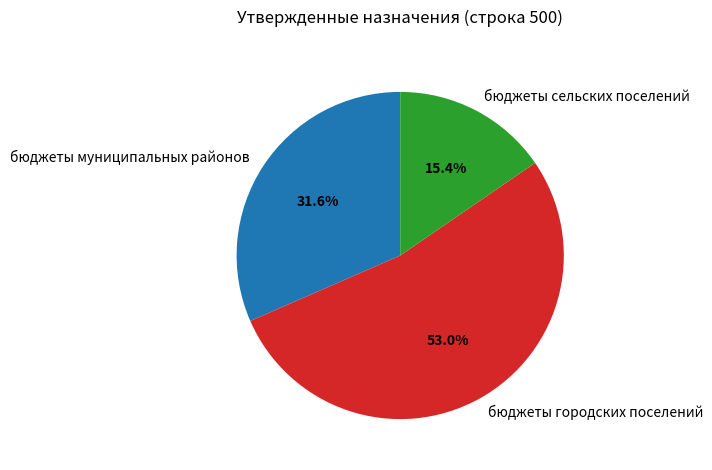

What is the largest slice in the pie chart?

бюджеты городских поселений